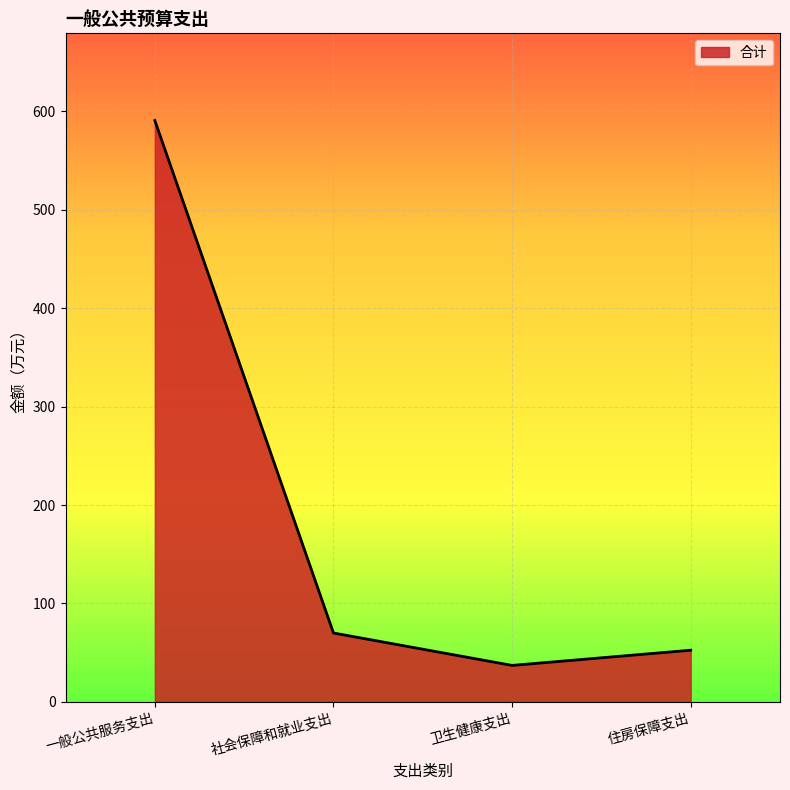

At which category does the data reach its first local valley?

卫生健康支出